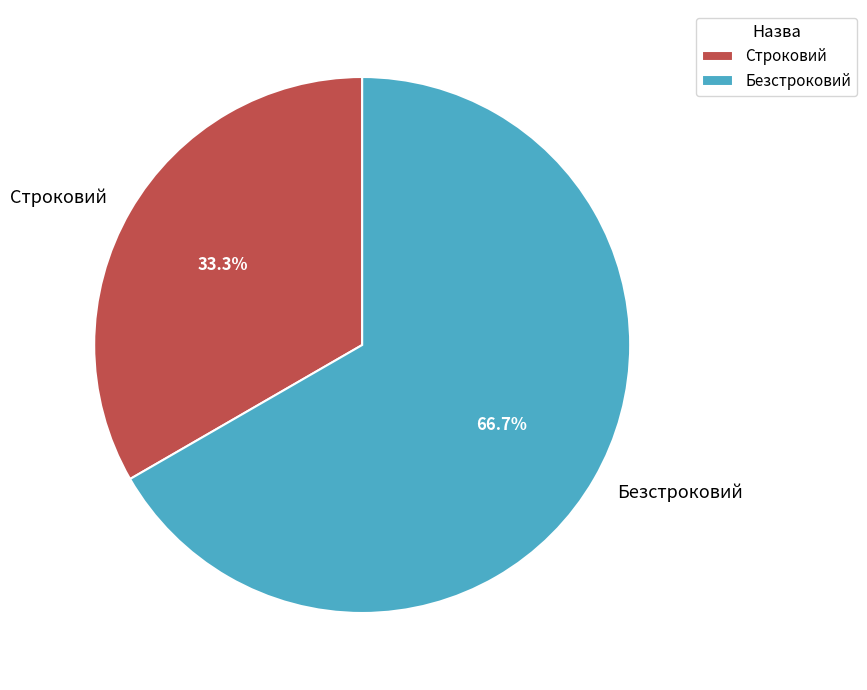

To the nearest percent, what is the average slice percentage?

50%